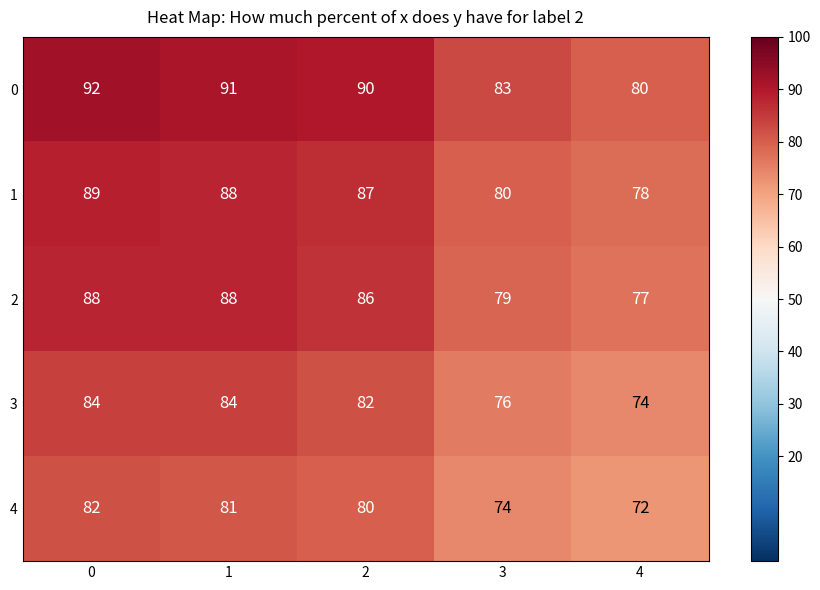

Reading right to left, extract all data points from this chart.

0: 80	83	90	91	92
1: 78	80	87	88	89
2: 77	79	86	88	88
3: 74	76	82	84	84
4: 72	74	80	81	82